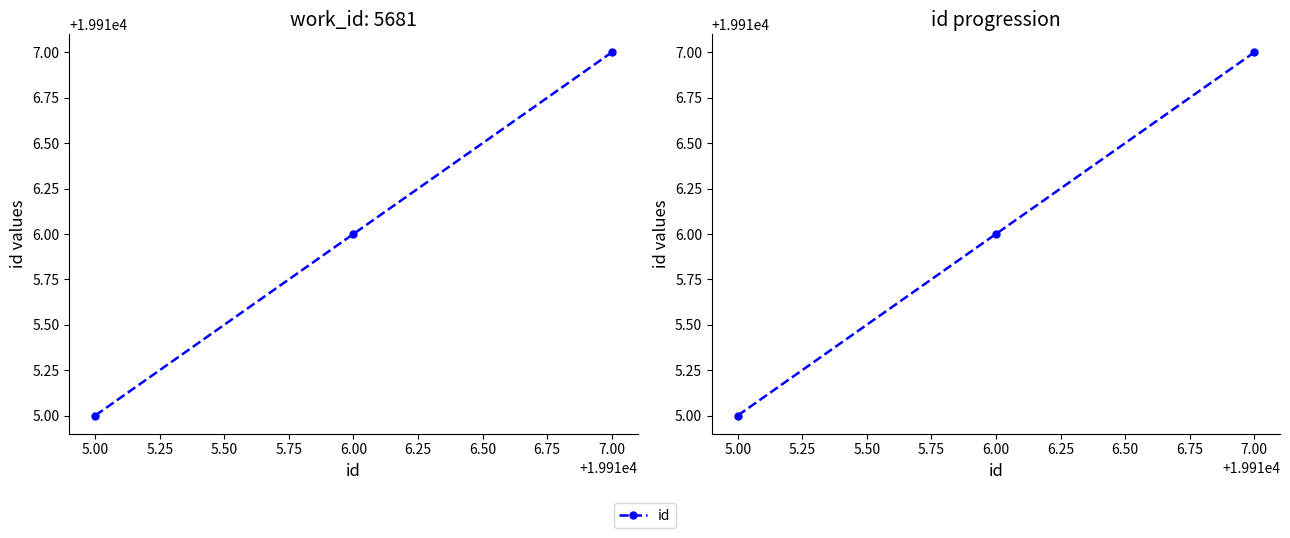

What is the smallest value displayed?

19915